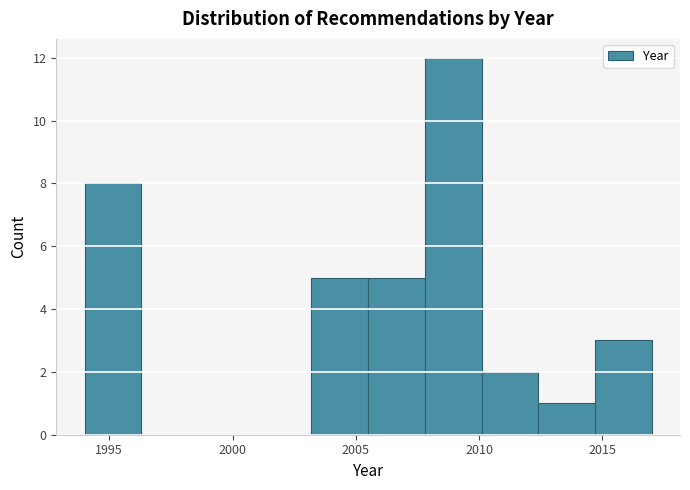

Reading left to right, list every bar in this chart as the range it spans on the x-axis followed by its height. Neither the bar edges nor the heights are printed on the chart, so give them approximately, as read against the axes.

1994.0 to 1996.3: 8
1996.3 to 1998.6: 0
1998.6 to 2000.9: 0
2000.9 to 2003.2: 0
2003.2 to 2005.5: 5
2005.5 to 2007.8: 5
2007.8 to 2010.1: 12
2010.1 to 2012.4: 2
2012.4 to 2014.7: 1
2014.7 to 2017.0: 3